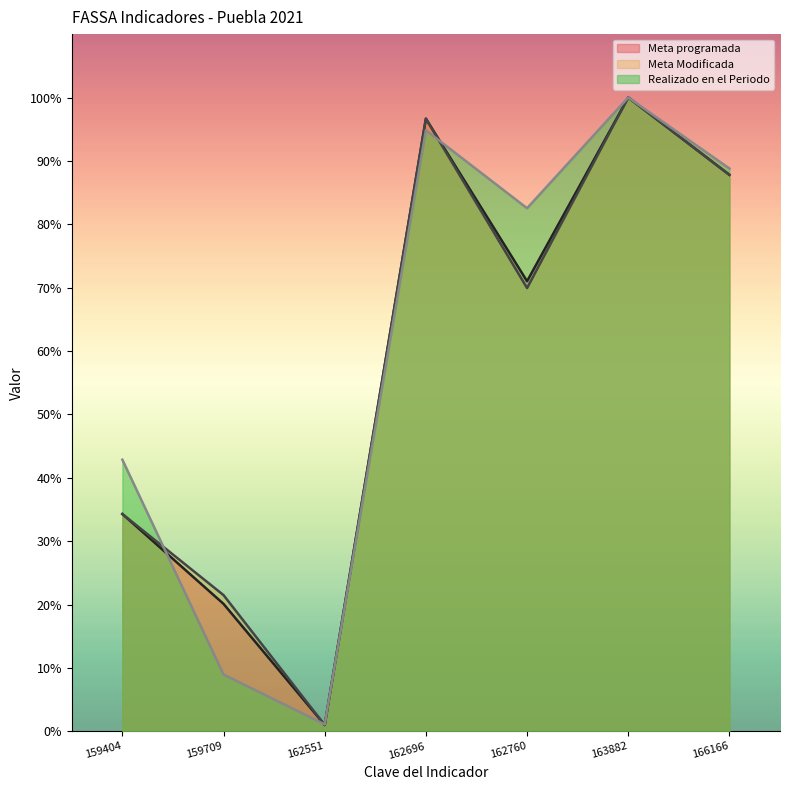

At which label does Realizado en el Periodo first exceed 82?

162696